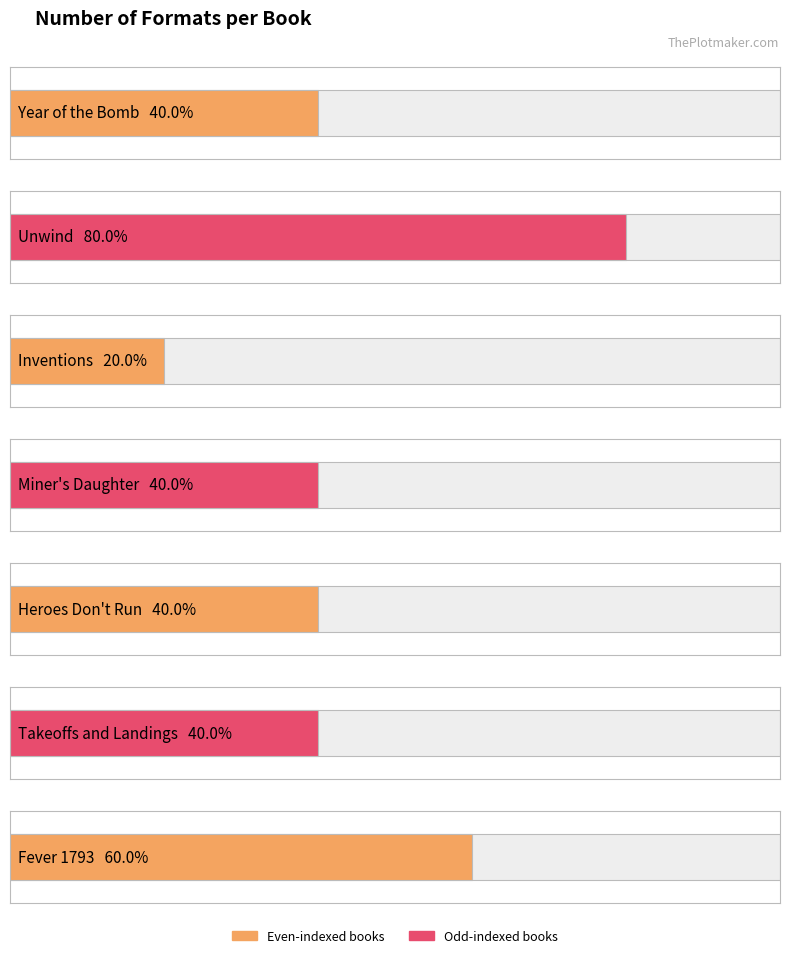

Reading left to right, list all the values displayed in this chart.

Year of the Bomb=2	Unwind=4	Inventions=1	Miner's Daughter=2	Heroes Don't Run=2	Takeoffs and Landings=2	Fever 1793=3